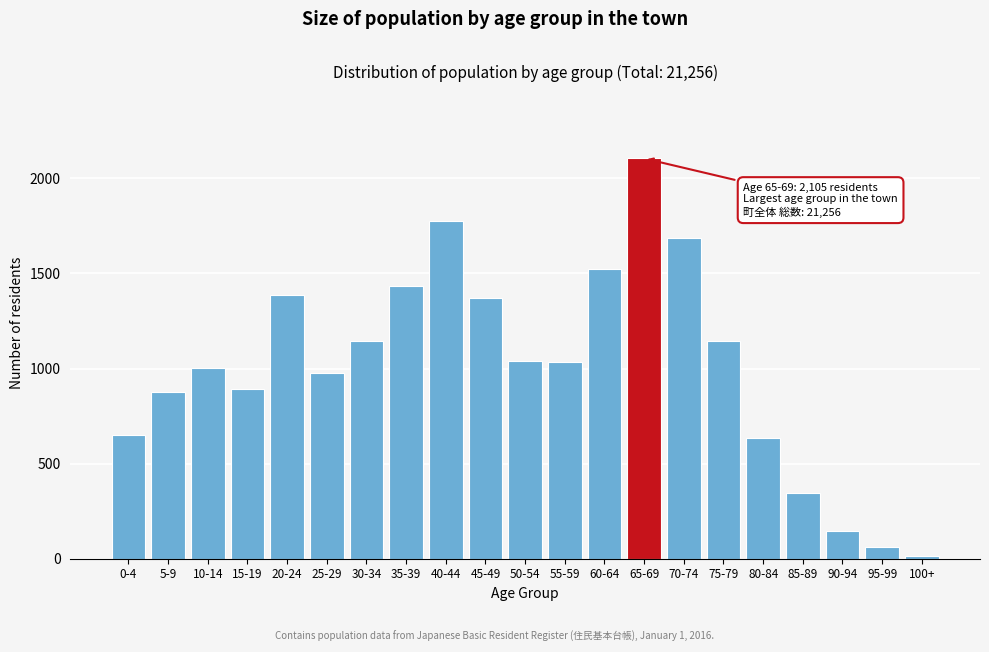

The value at 75-79 is 621. True or false?

False